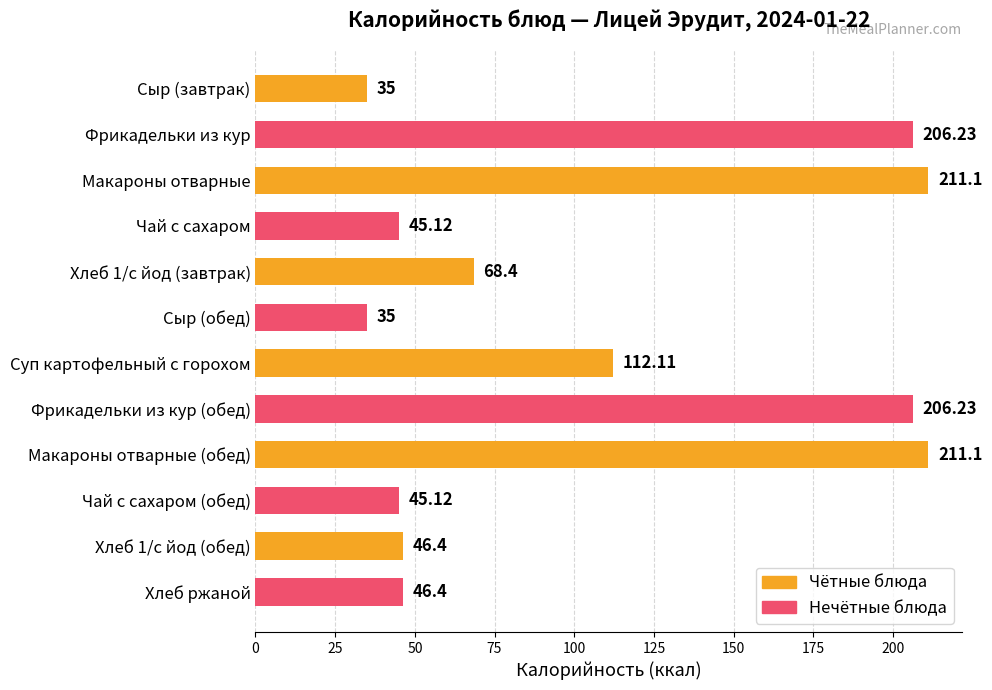

Where is the data nearest to the value 123?

Суп картофельный с горохом